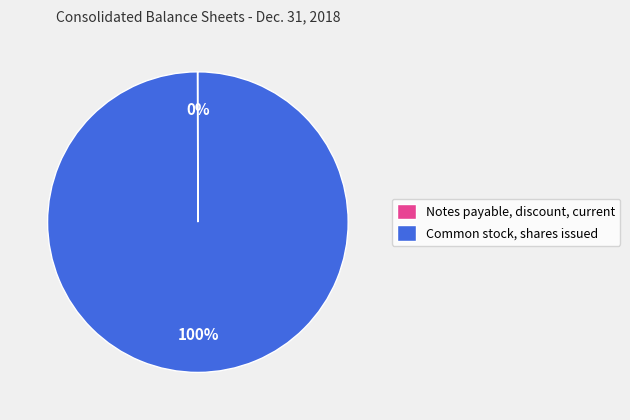

What is the largest slice in the pie chart?

Common stock, shares issued